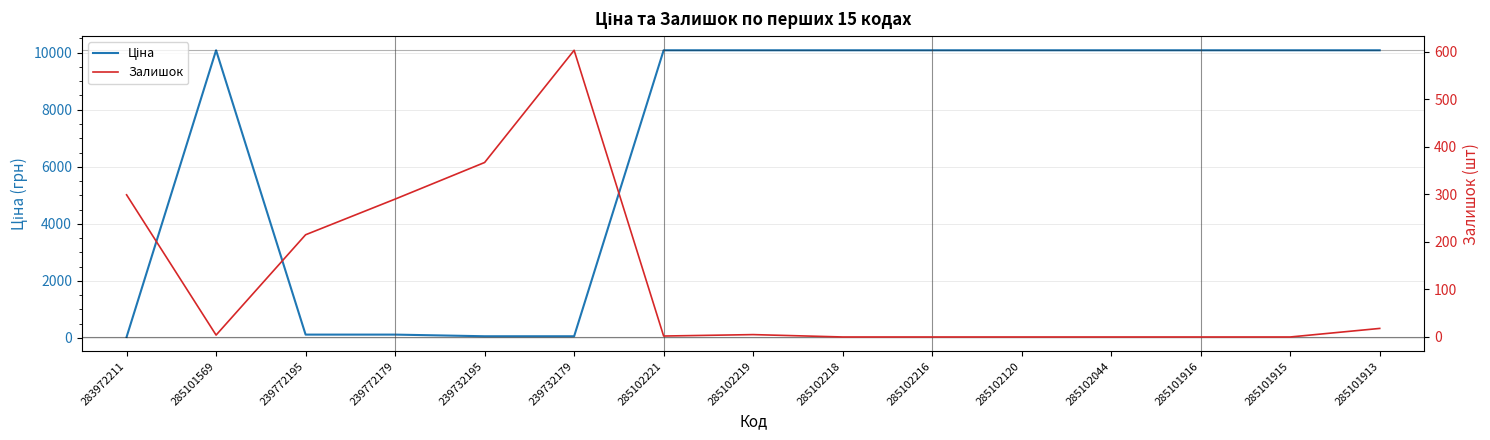

What is the greatest value displayed?

10085.8